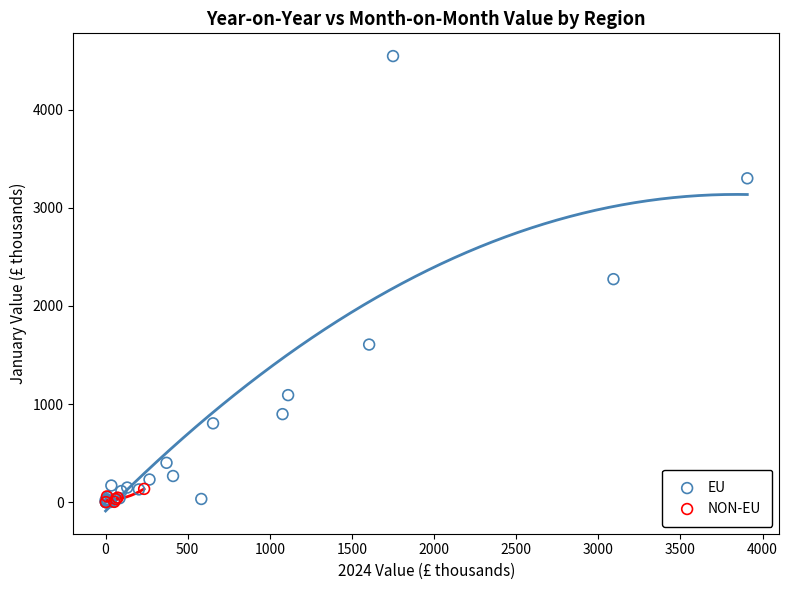

Which series has the widest spread of Y values?

EU